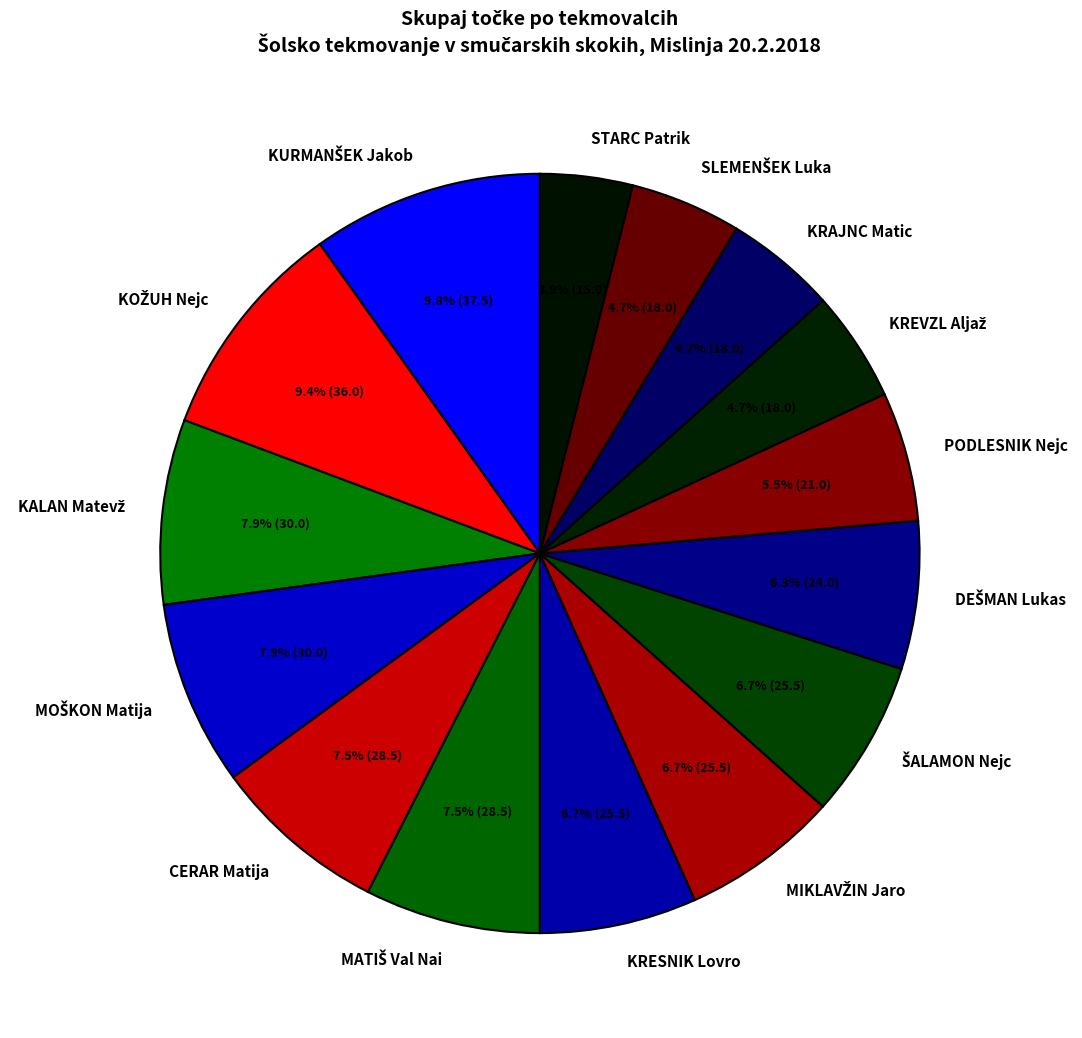

Which slice is the smallest?

STARC Patrik